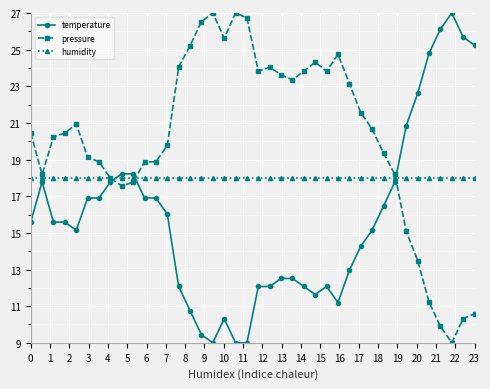

What is the smallest value displayed?

9.0